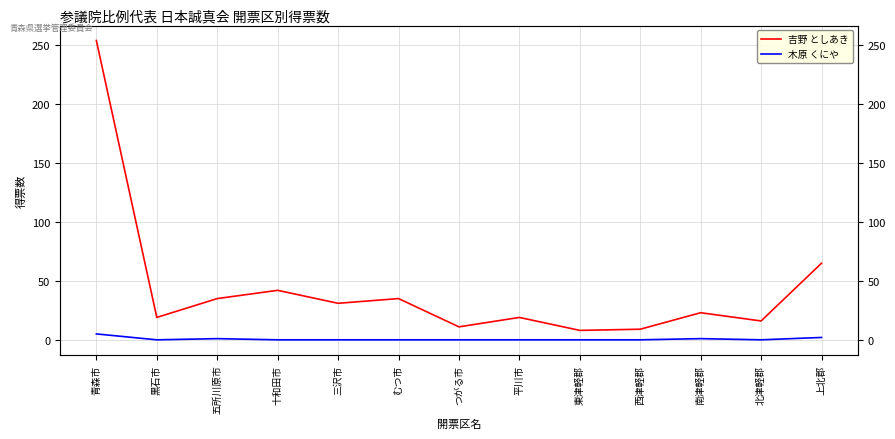

Between 三沢市 and 東津軽郡, which is larger?

三沢市